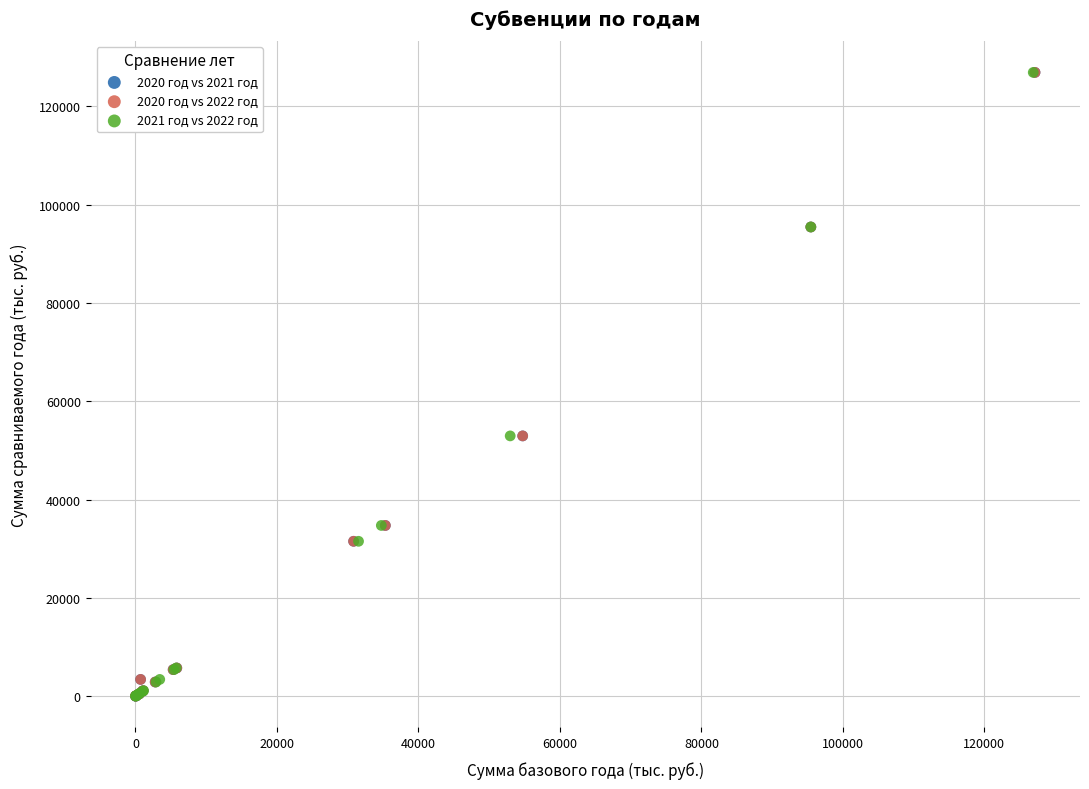

Which series has the largest Y range (max minus min)?

2020 год vs 2021 год